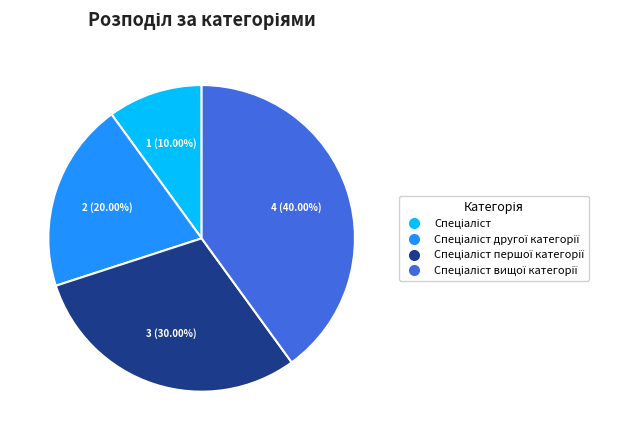

Does any single category account for the majority?

No